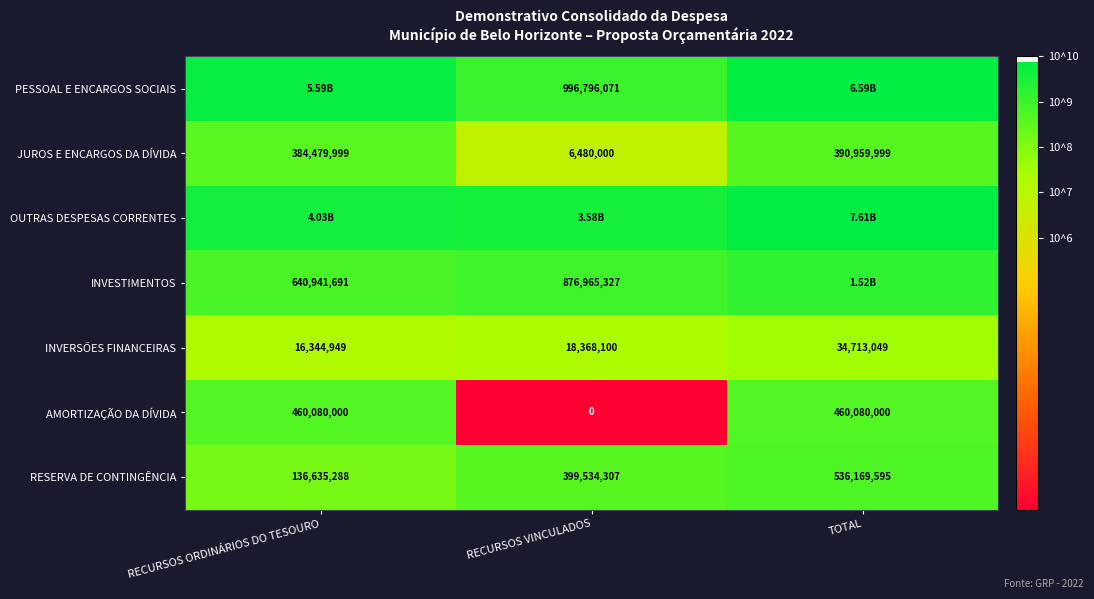

List the labels in order of INVERSÕES FINANCEIRAS value, smallest first.

RECURSOS ORDINÁRIOS DO TESOURO, RECURSOS VINCULADOS, TOTAL